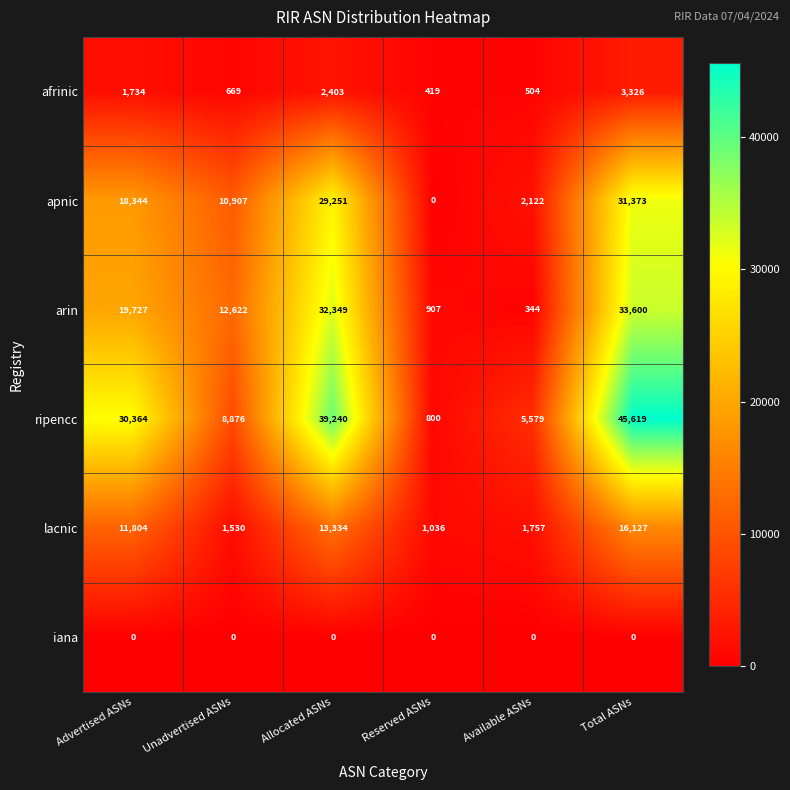

Rank the categories by arin value from highest to lowest.

Total ASNs, Allocated ASNs, Advertised ASNs, Unadvertised ASNs, Reserved ASNs, Available ASNs